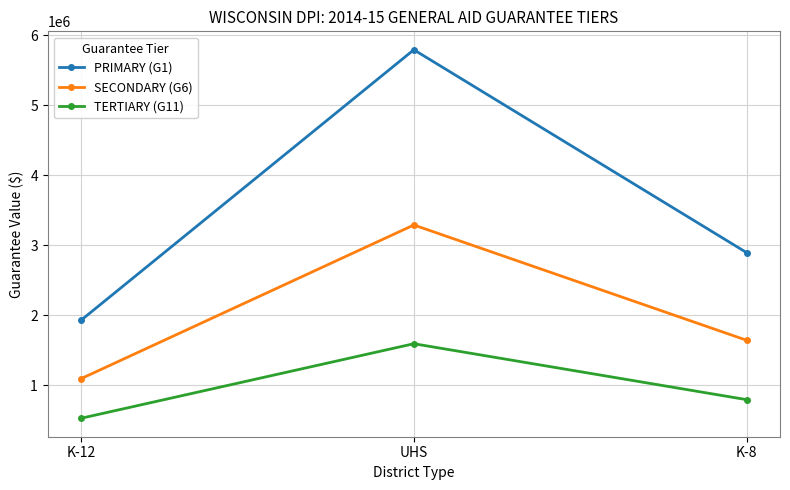

What is the label of the 1st point from the left?

K-12